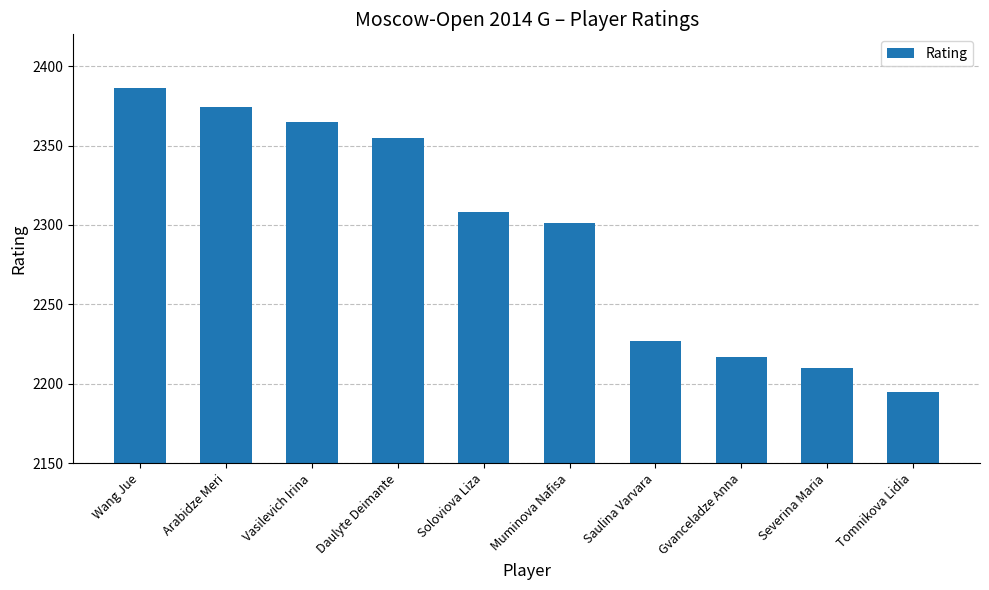

What is the average value?

2294